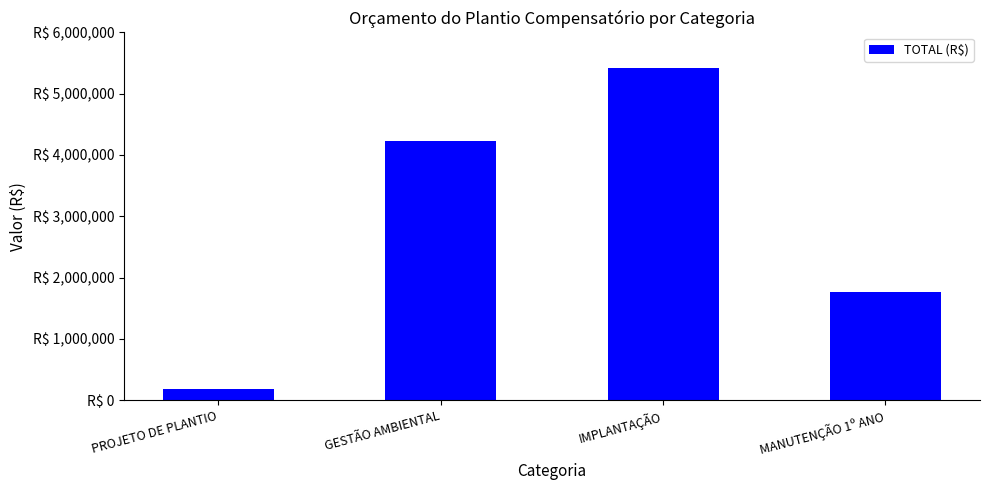

Is it true that the value at MANUTENÇÃO 1º ANO is 1769949.7?

True